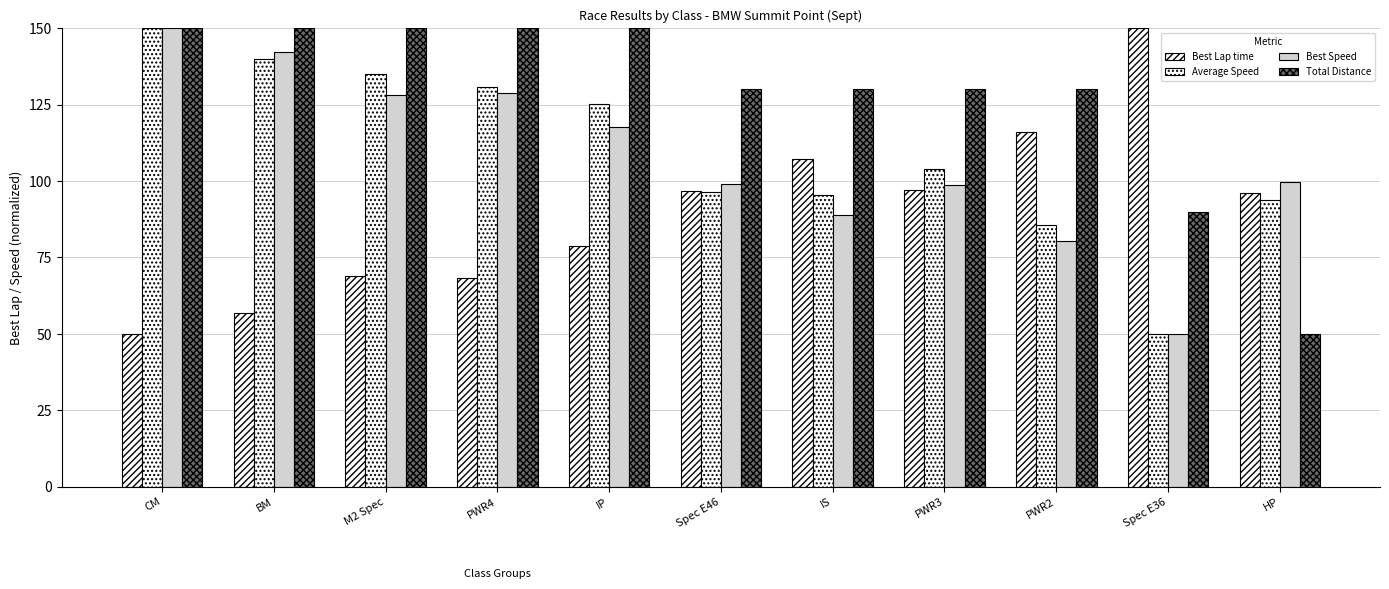

How many bars are there in each group?

4